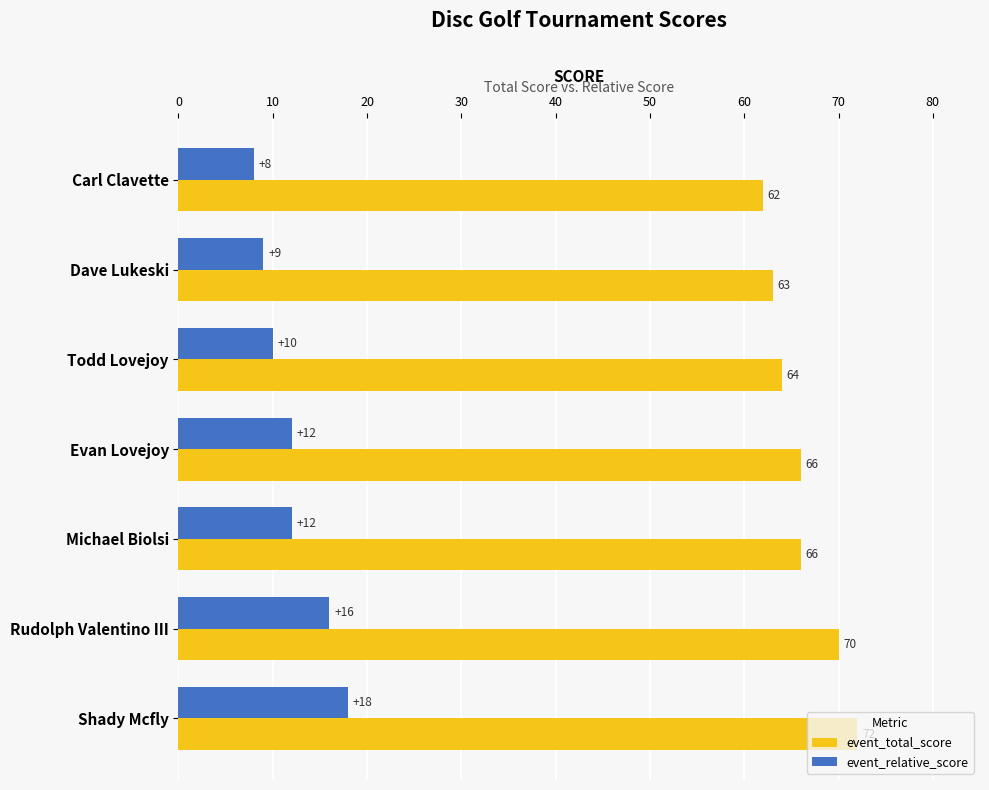

What is the highest value of the event_total_score series?

72